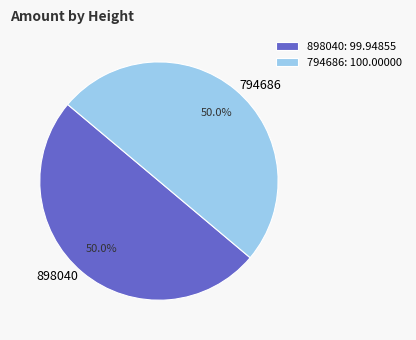

To the nearest percent, what portion does 898040 represent?

50%